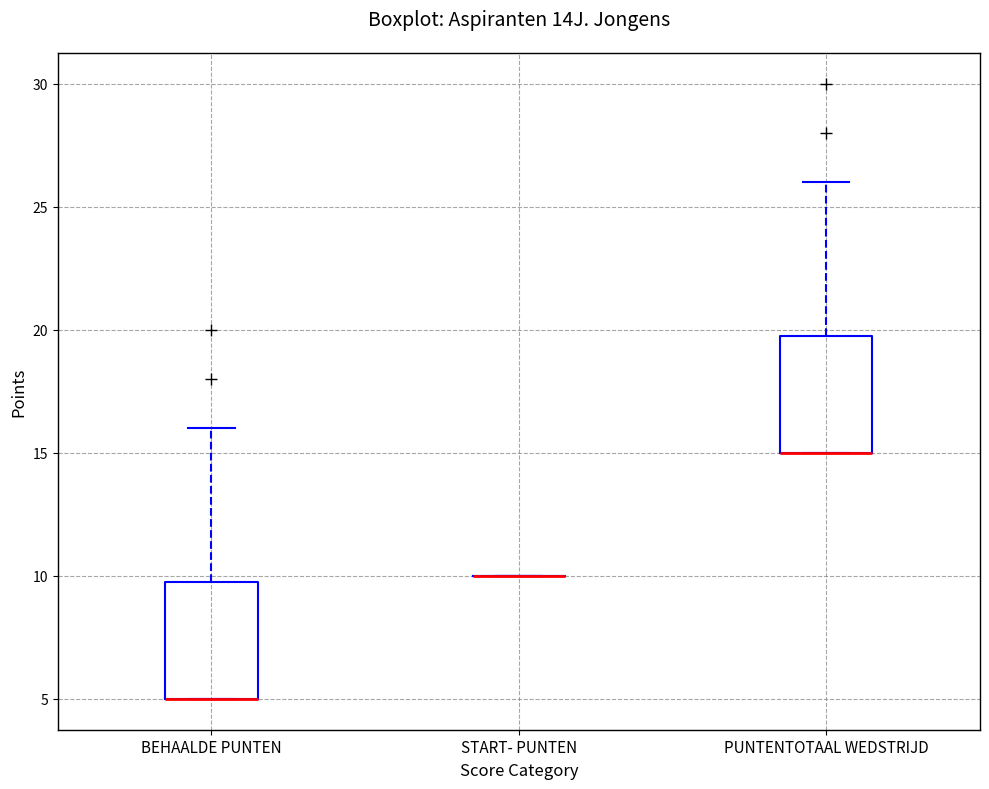

Where is the lower edge of the box for PUNTENTOTAAL WEDSTRIJD on the y-axis? The values are not printed on the chart, so give them approximately, as read against the axis.

15